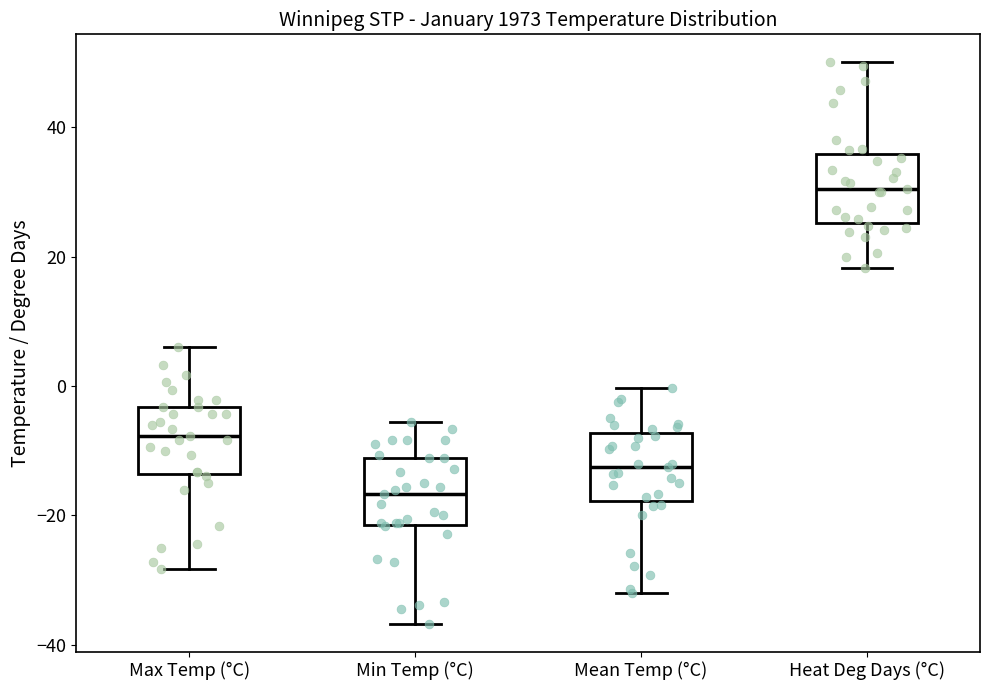

Reading left to right, read every box against the y-axis: the position of its median line, the range the box covers, and the ends of its whiskers. The values are not printed on the chart, so give them approximately, as read against the axis.

Max Temp (°C): median -8, box -14 to -4, whiskers -28 to 6
Min Temp (°C): median -16, box -22 to -12, whiskers -36 to -6
Mean Temp (°C): median -12, box -18 to -8, whiskers -32 to 0
Heat Deg Days (°C): median 30, box 26 to 36, whiskers 18 to 50